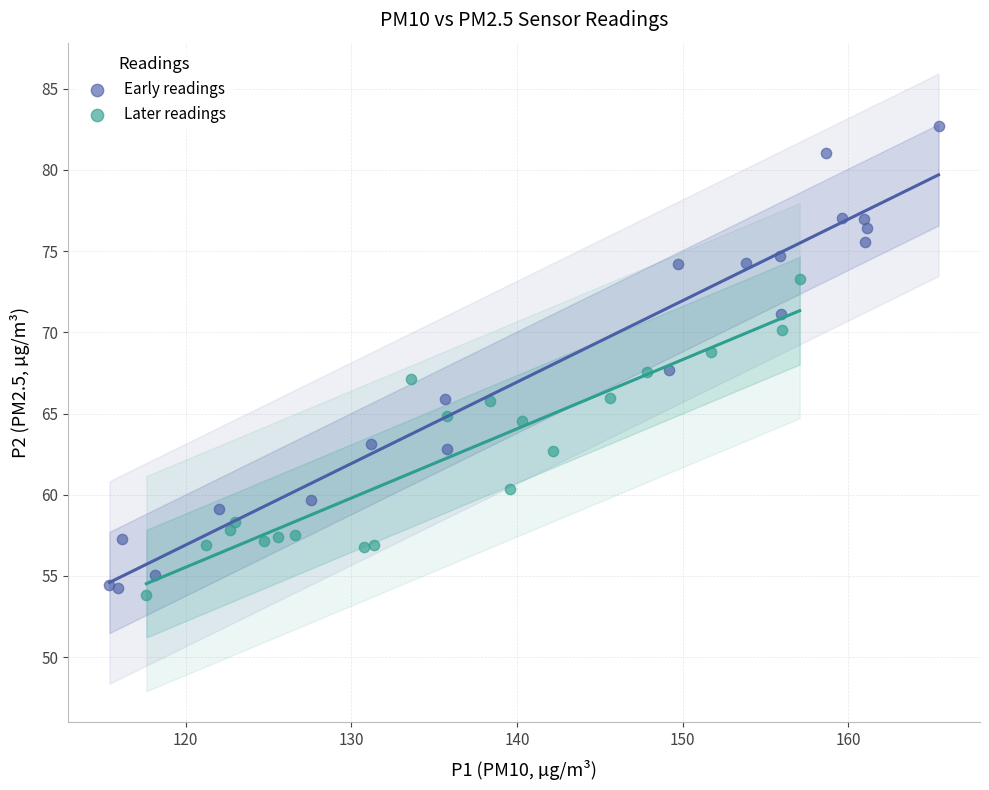

Which series reaches the maximum Y coordinate?

Early readings